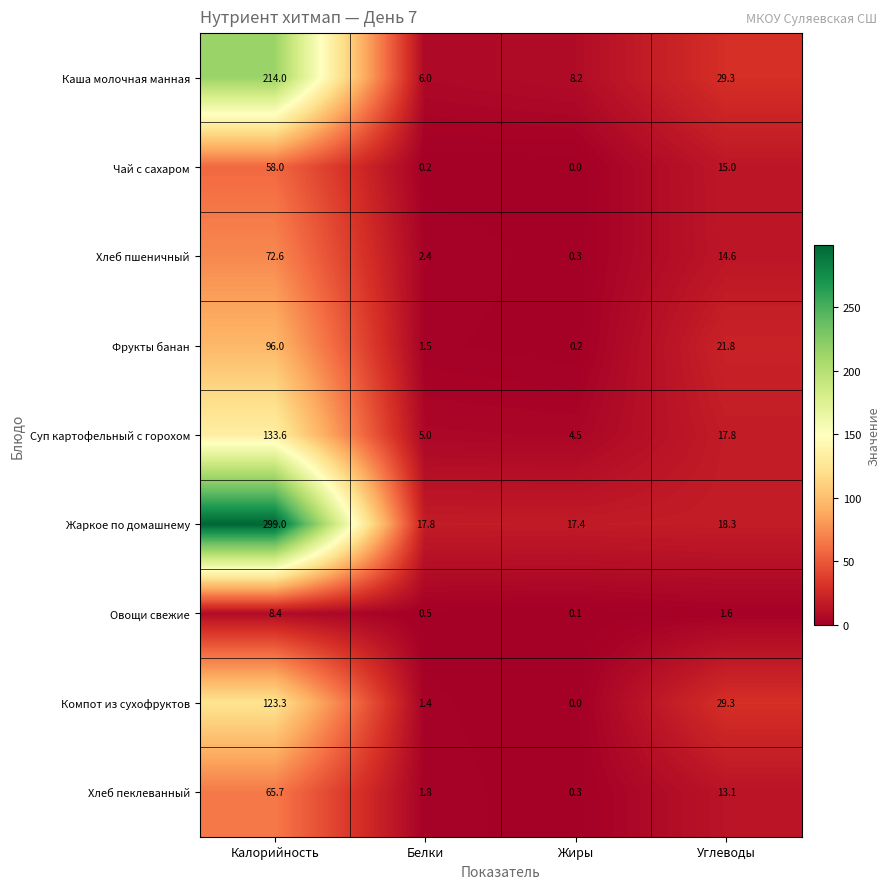

Count the number of categories in the chart.

4